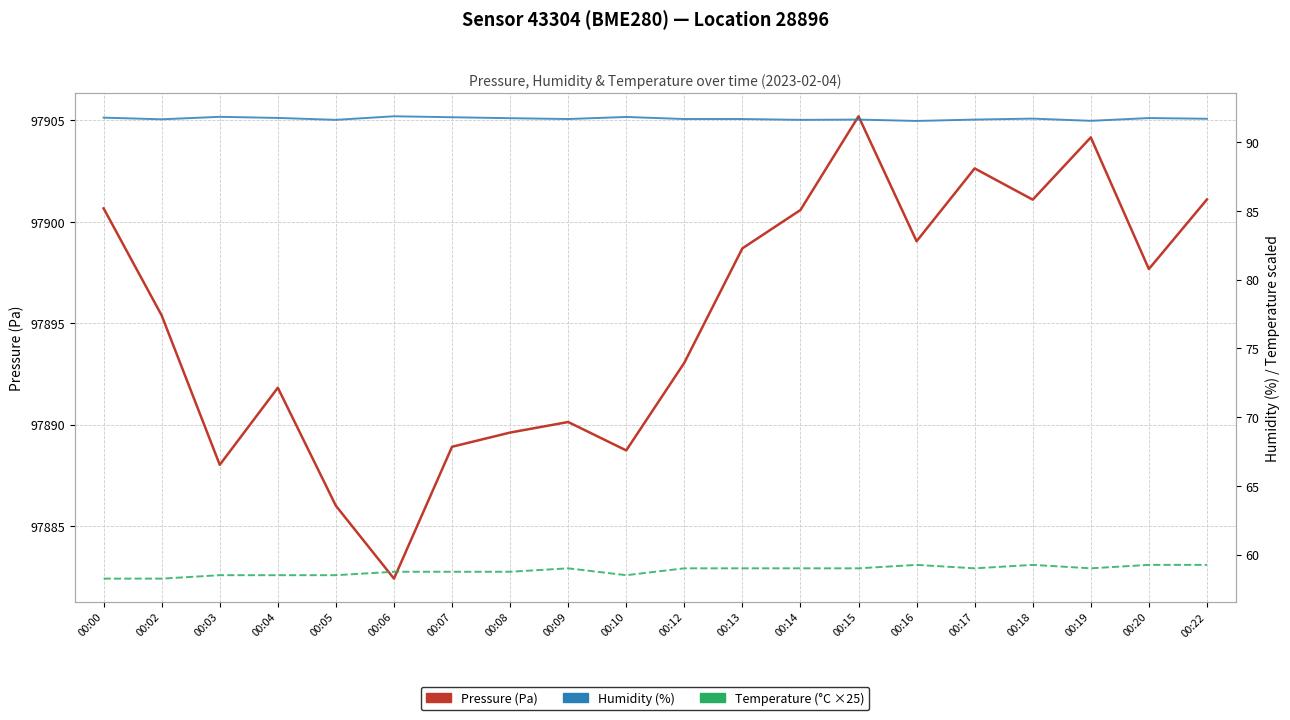

True or false: Pressure (Pa) and Temperature (°C ×25) cross at least once.

False